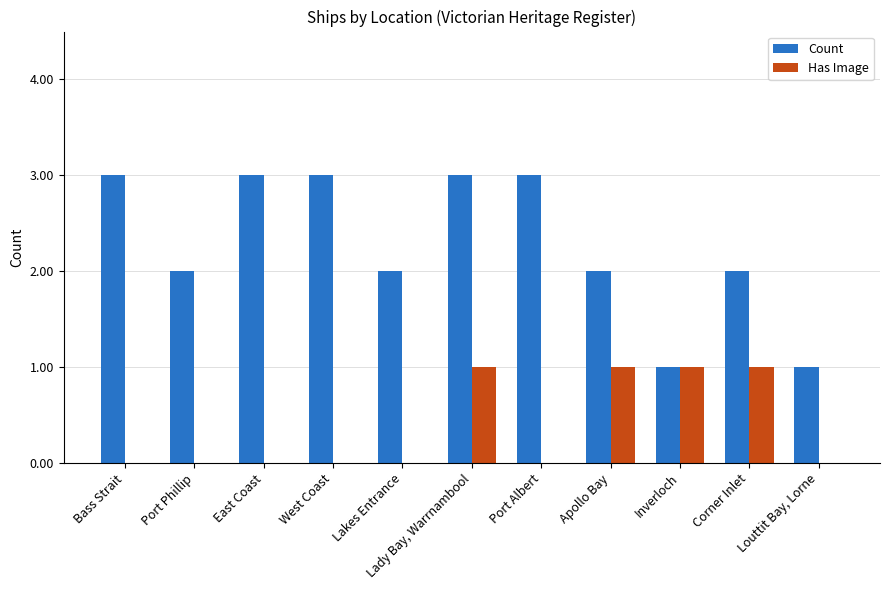

The Count series shows 2 at Port Phillip. True or false?

True